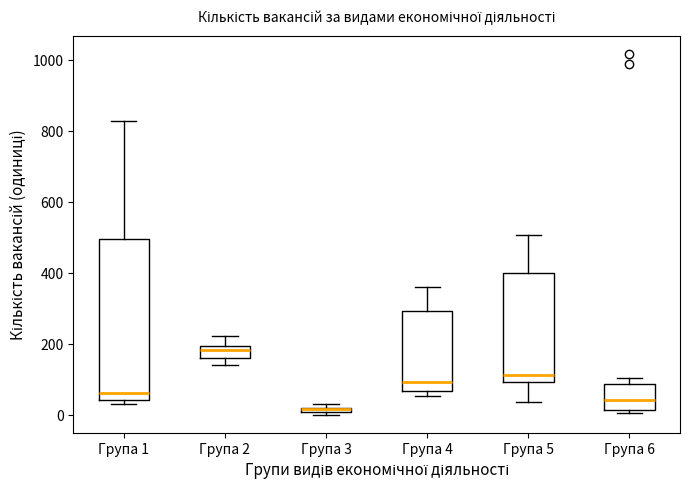

Which box is the tallest, from its lower edge to its upper edge?

Група 1